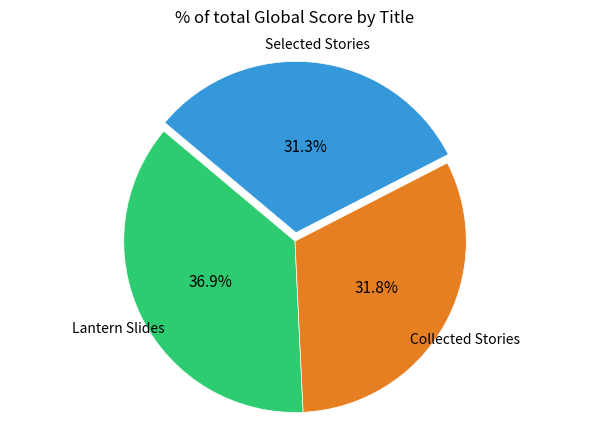

How many segments does this pie chart have?

3